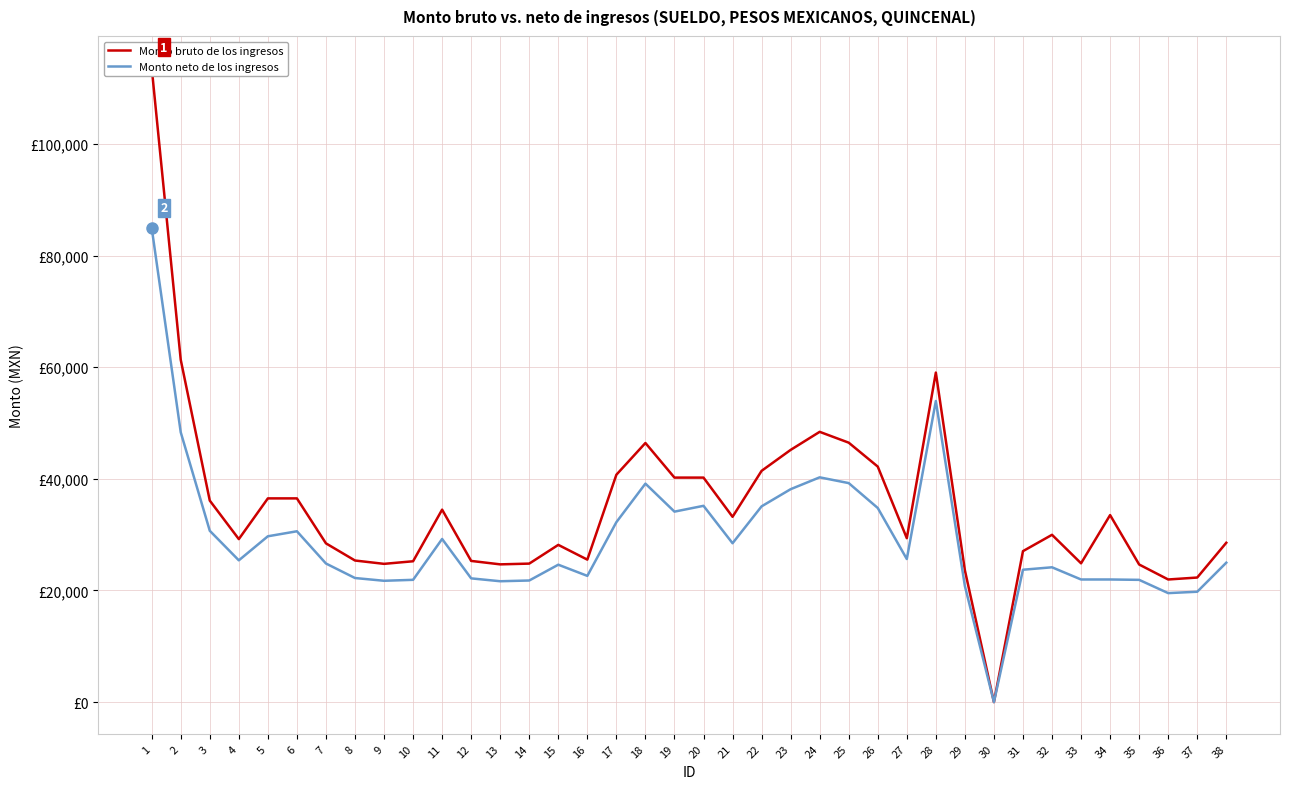

At which category does Monto bruto de los ingresos reach its first local valley?

4